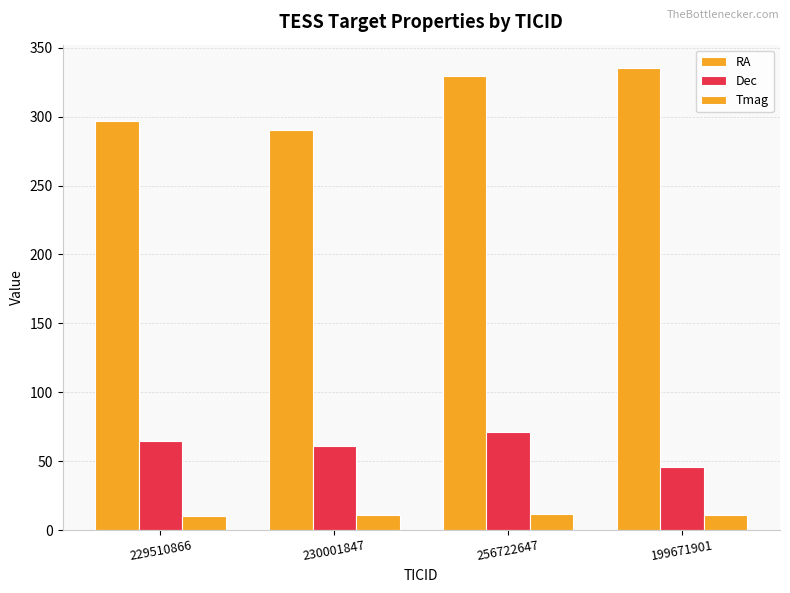

Where does the Dec series first go above 64?

229510866